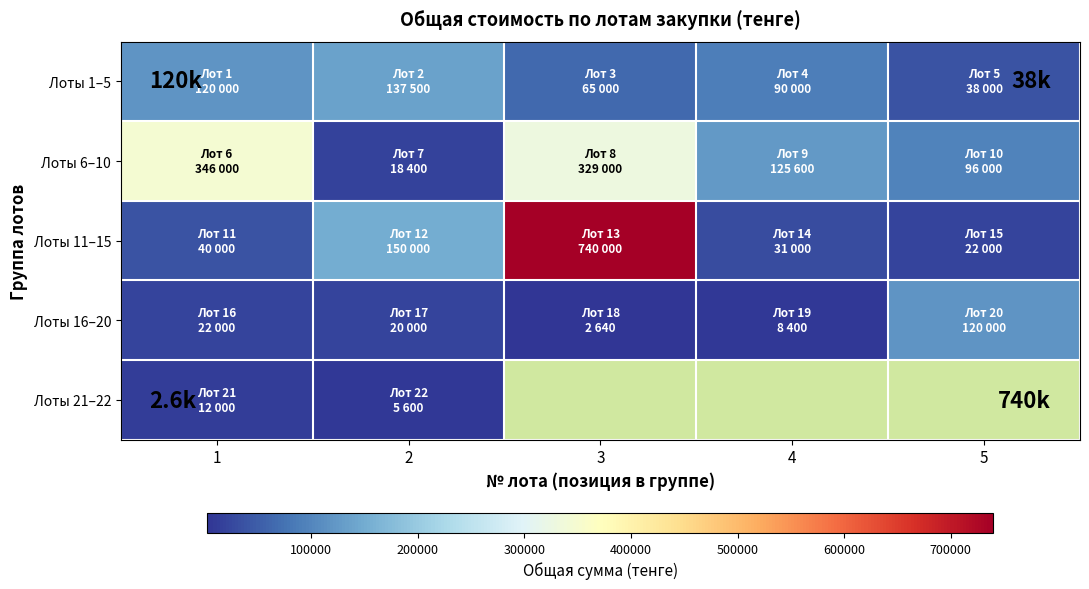

What is the total value across all series at 2?

331500.0